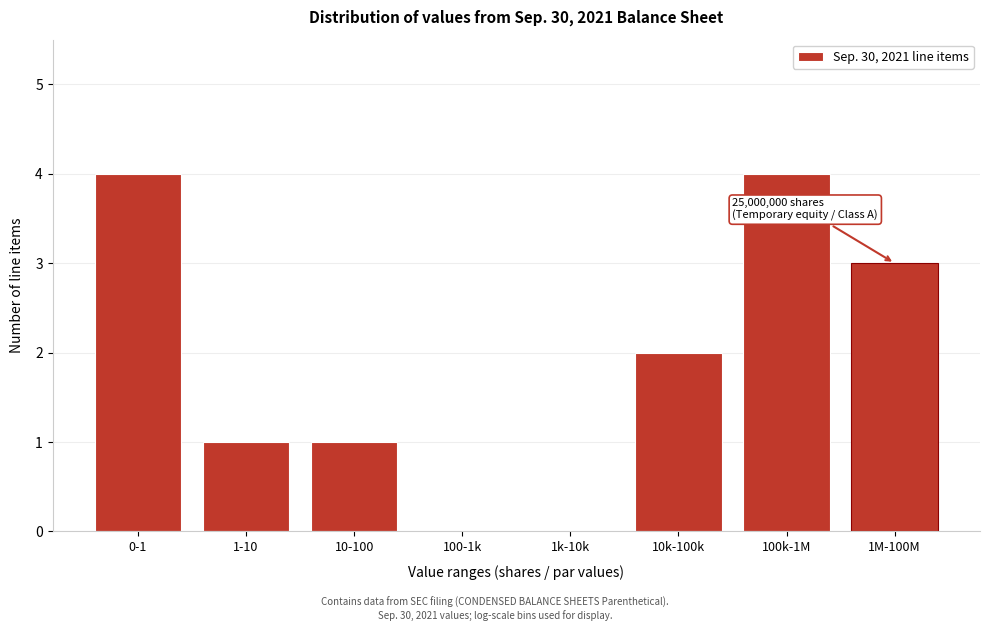

Reading left to right, transcribe all the data shown in this chart.

0-1=4	1-10=1	10-100=1	100-1k=0	1k-10k=0	10k-100k=2	100k-1M=4	1M-100M=3